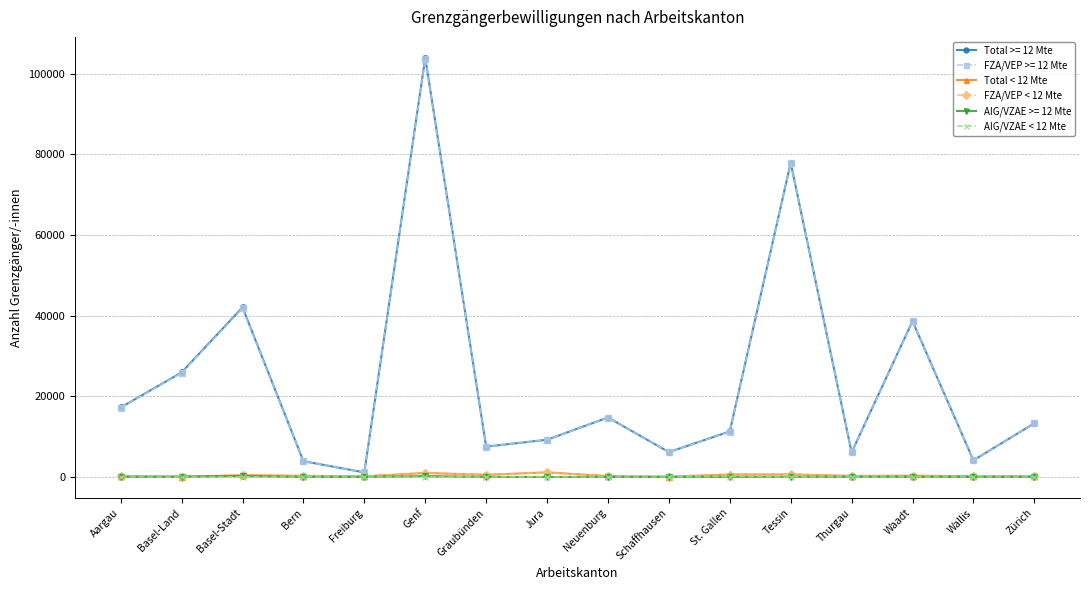

Where does the Total < 12 Mte series first go above 271?

Basel-Stadt